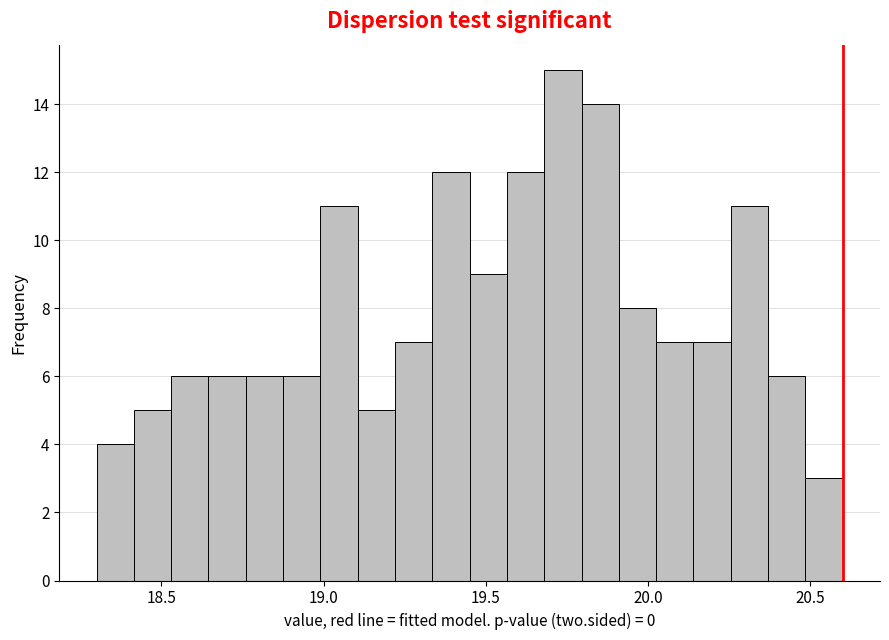

Around what value on the x-axis is the tallest bar? Give the approximate position of its centre, as read against the axis.

19.75